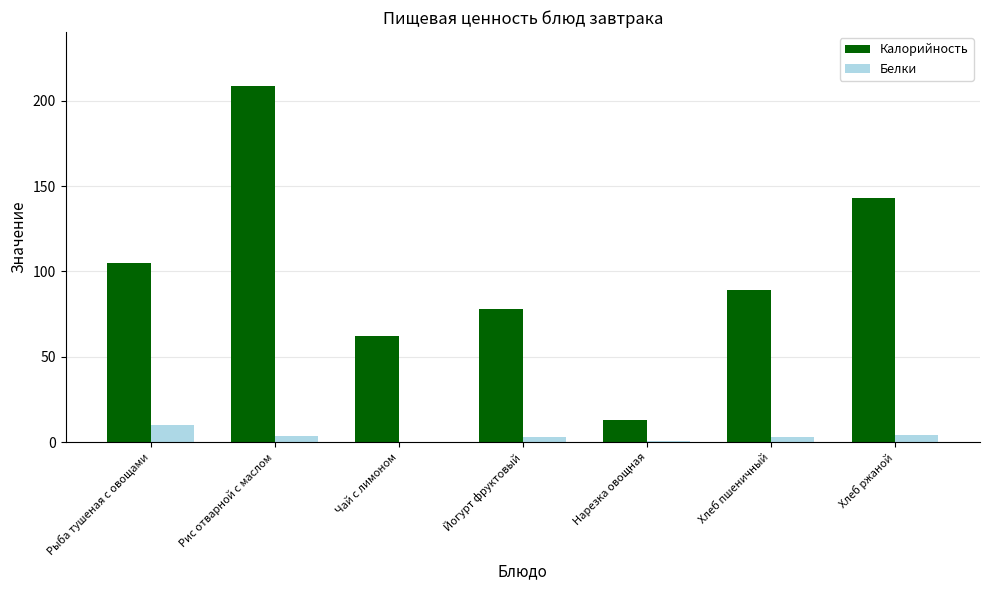

Is it true that Калорийность equals 182.1 at Рыба тушеная с овощами?

False